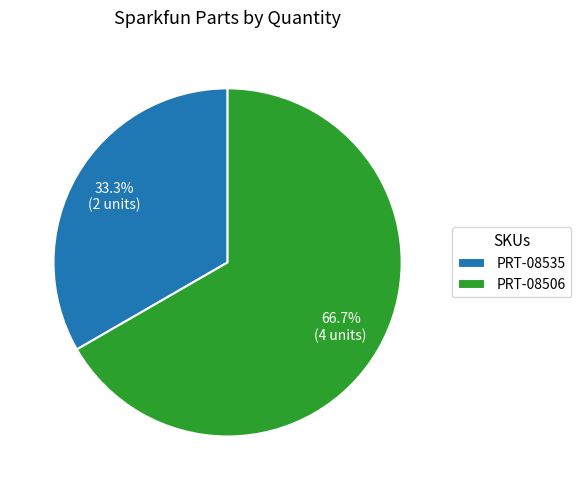

Which slice is the largest?

PRT-08506